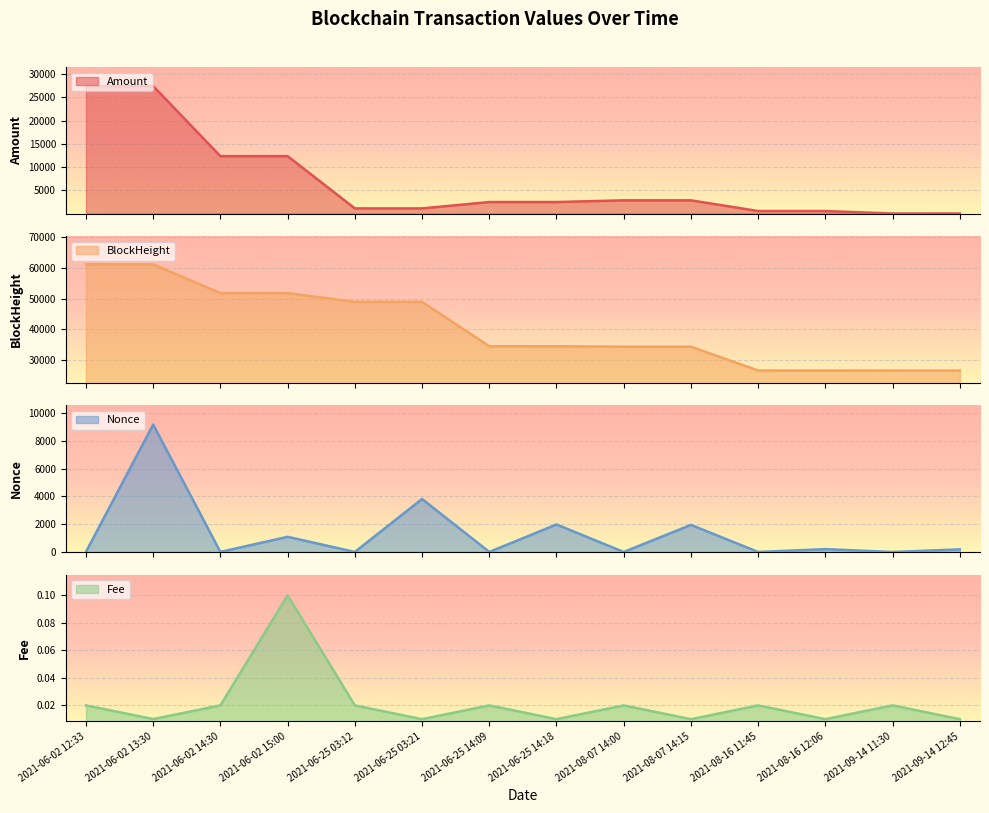

Which category has the highest value across all series?

2021-06-02 12:33